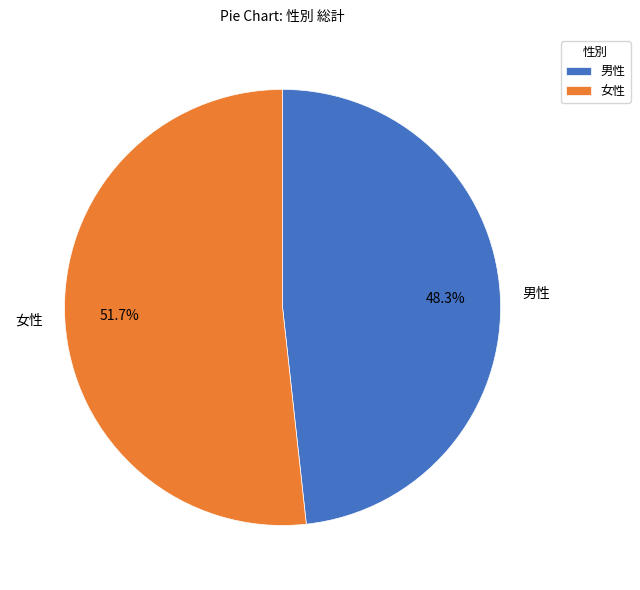

To the nearest percent, what is the difference between the 男性 and 女性 slice percentages?

3%